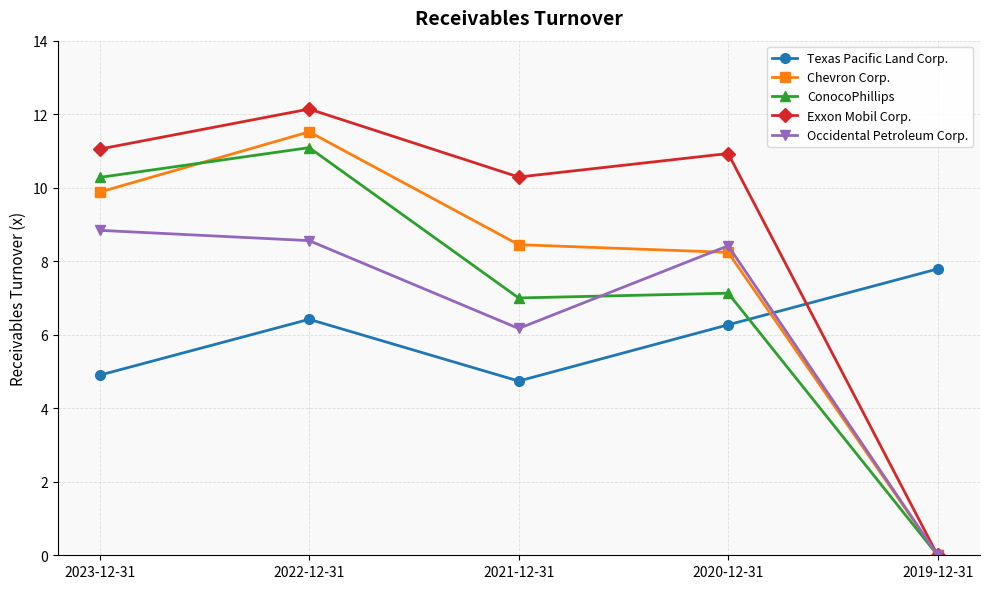

At which category does ConocoPhillips reach its first local peak?

2022-12-31